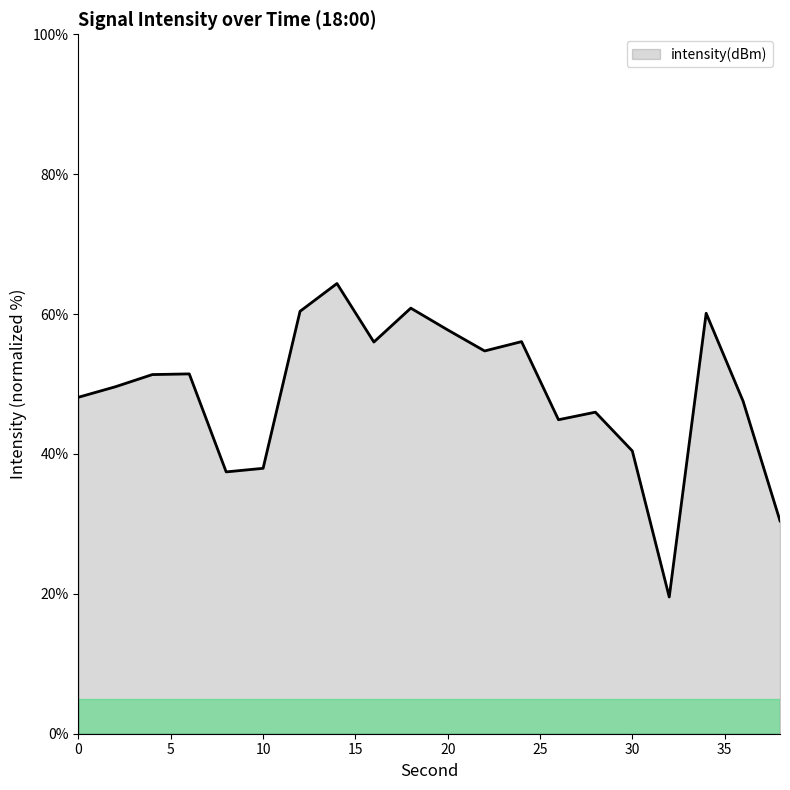

What is the difference between the maximum and minimum values?

44.8